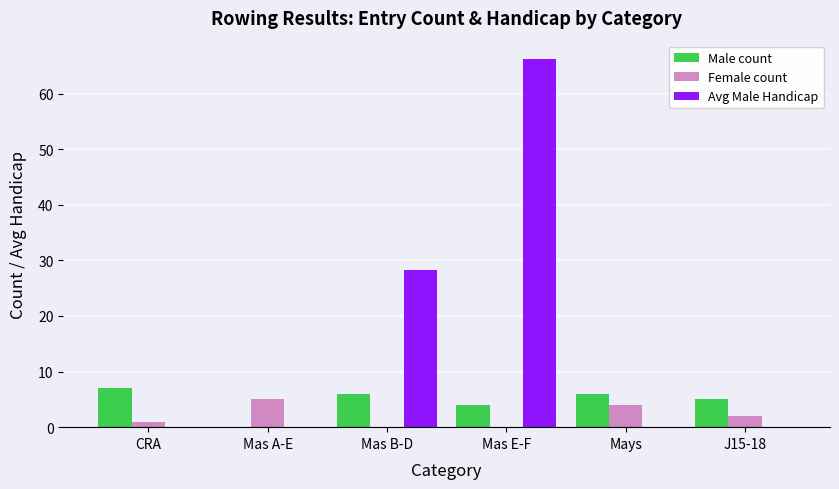

Which series has the widest spread of values?

Avg Male Handicap